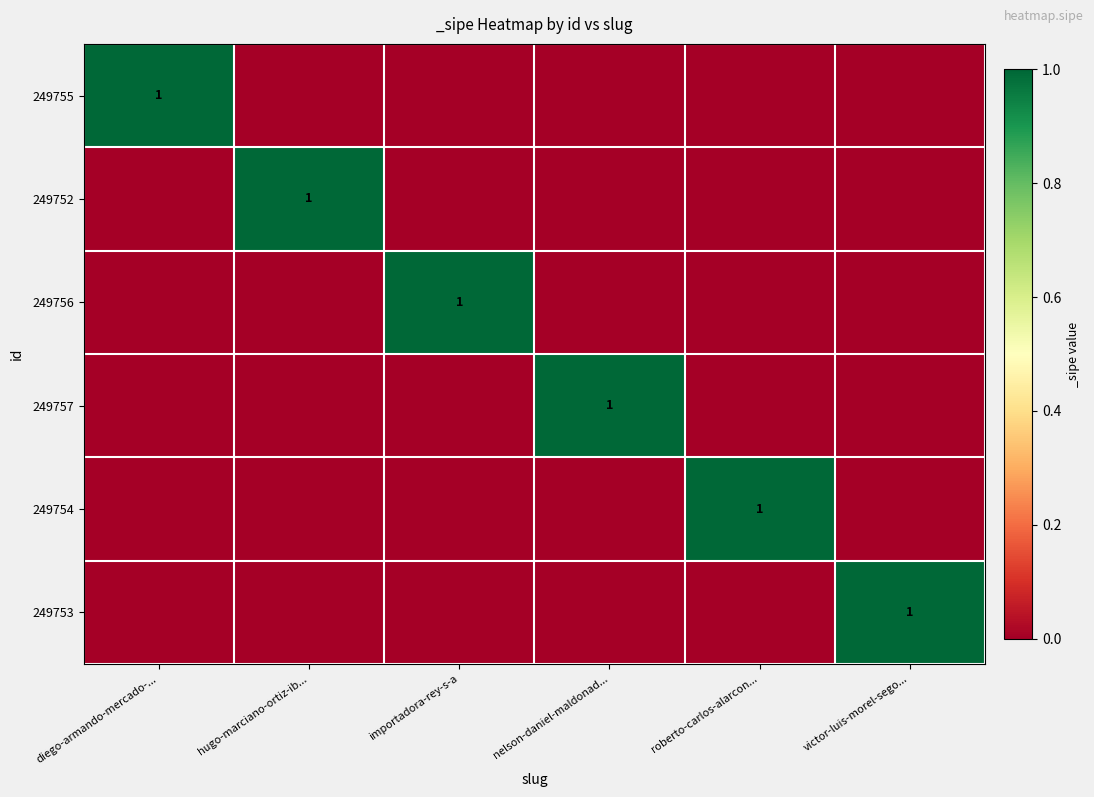

The value of 249752 at hugo-marciano-ortiz-ib... is 1. True or false?

True